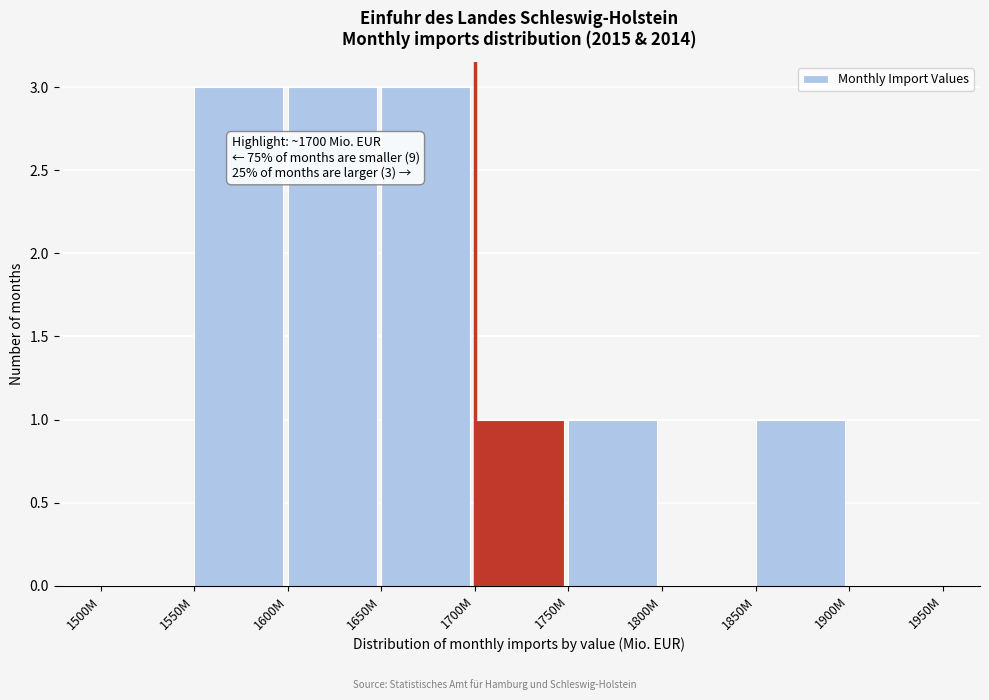

Reading right to left, list all the values displayed in this chart.

1900M=0	1850M=1	1800M=0	1750M=1	1700M=1	1650M=3	1600M=3	1550M=3	1500M=0